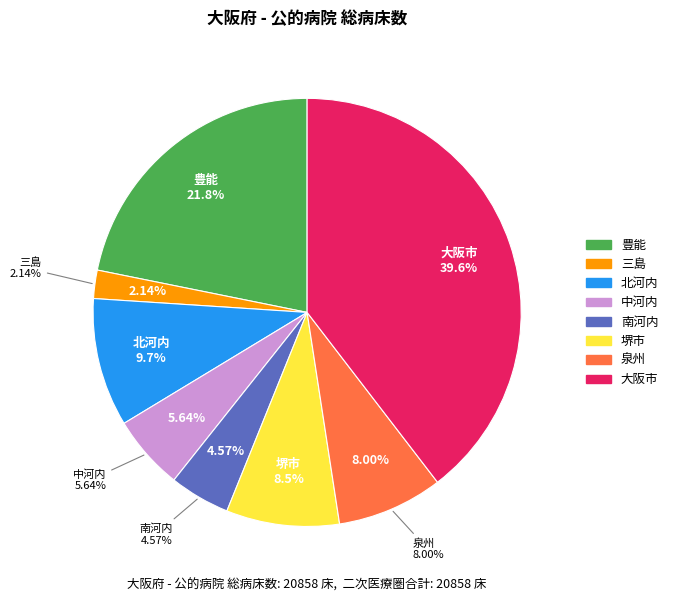

Does any single category account for the majority?

No